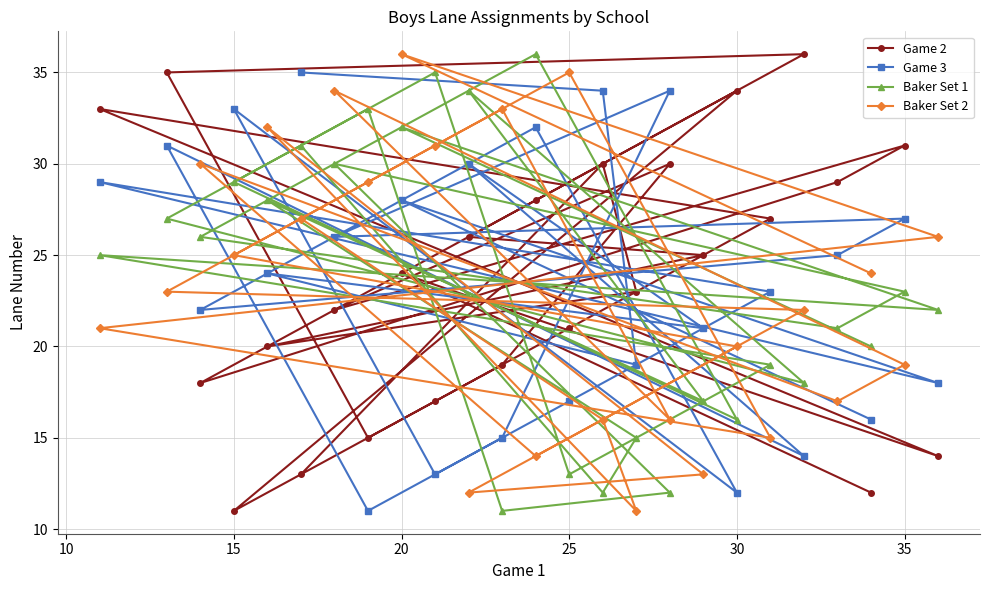

Rank the series by their average value, from highest to lowest.

Game 2, Game 3, Baker Set 1, Baker Set 2